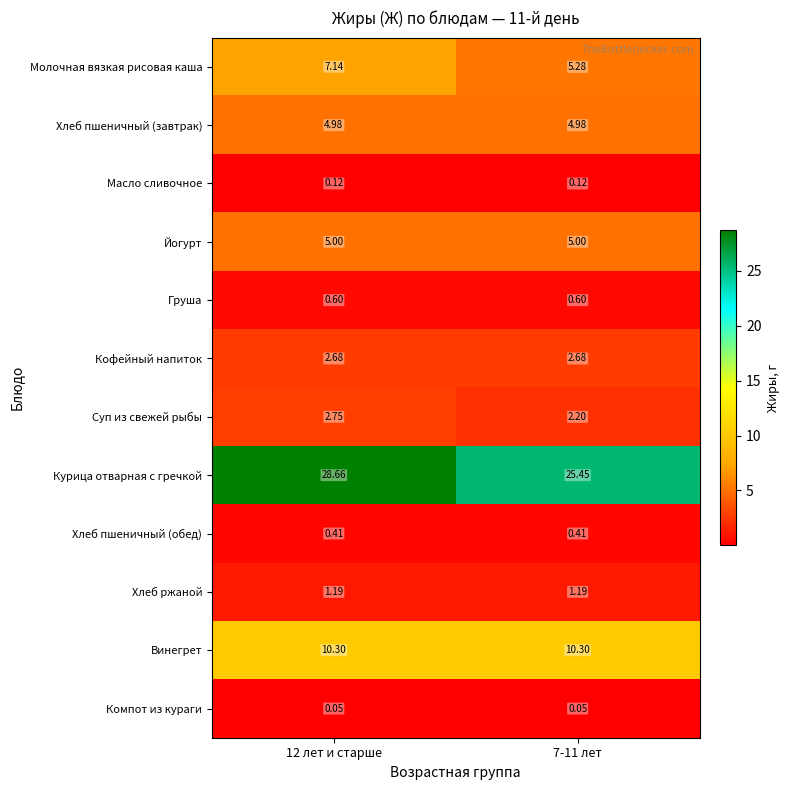

Count the number of data series in this chart.

12